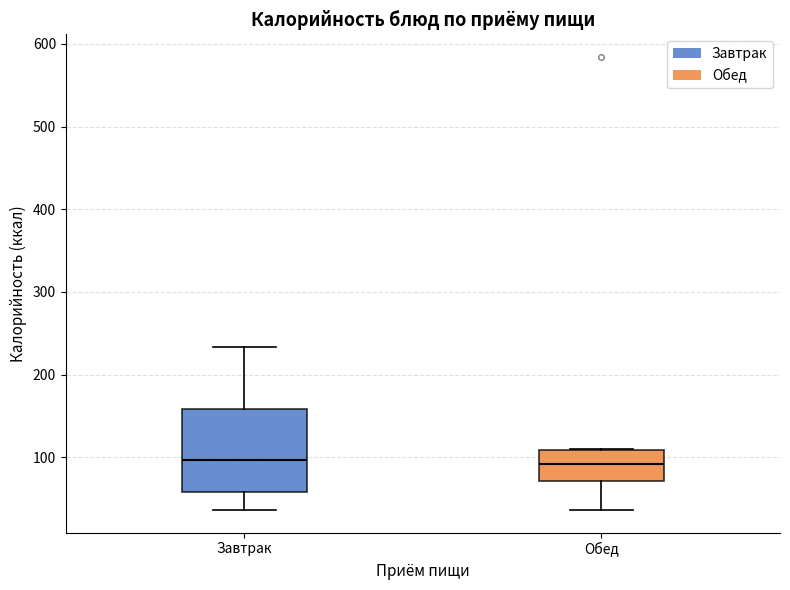

Reading left to right, read every box against the y-axis: the position of its median line, the range the box covers, and the ends of its whiskers. The values are not printed on the chart, so give them approximately, as read against the axis.

Завтрак: median 100, box 60 to 160, whiskers 40 to 230
Обед: median 90, box 70 to 110, whiskers 40 to 110